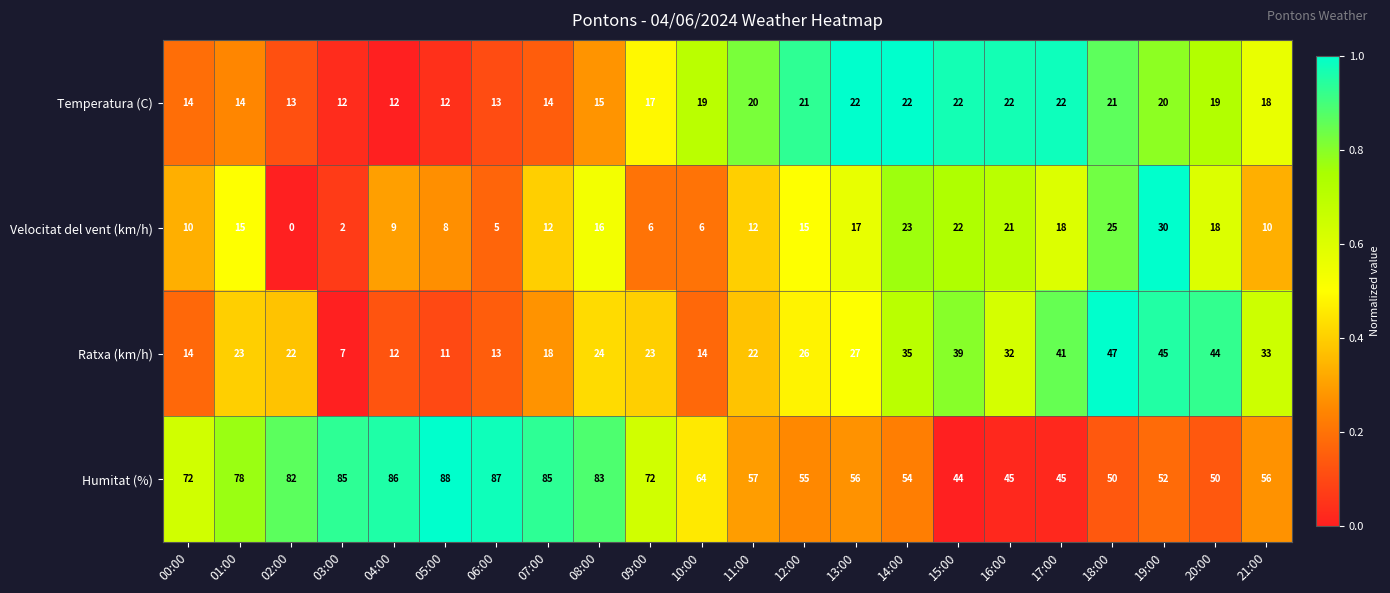

What is the difference between the highest and lowest values at 12:00?

40